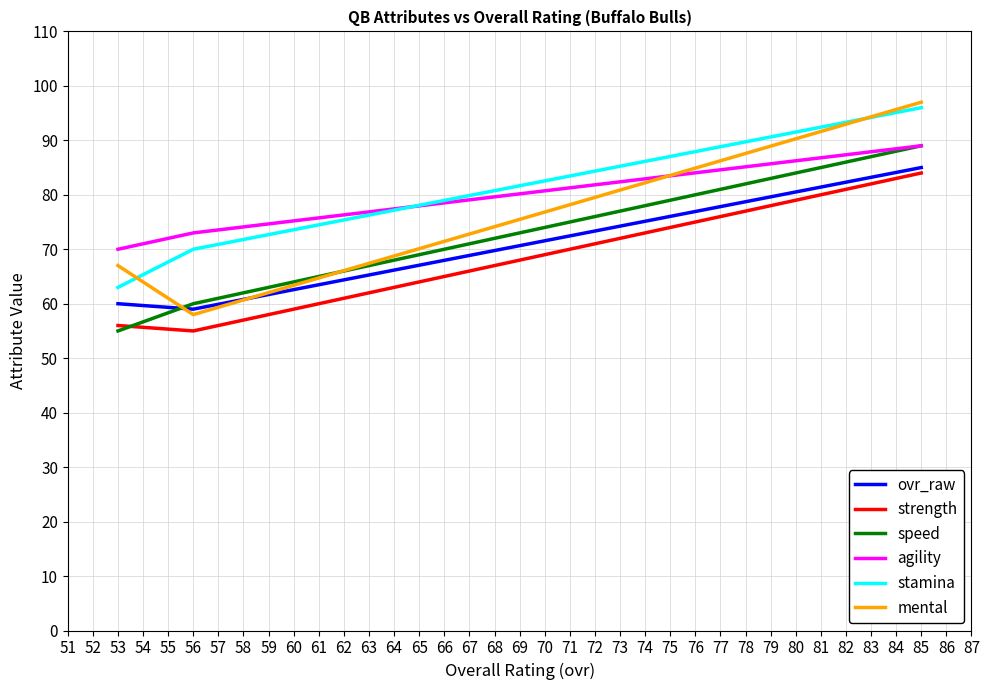

What are all the series names shown in the legend?

ovr_raw, strength, speed, agility, stamina, mental